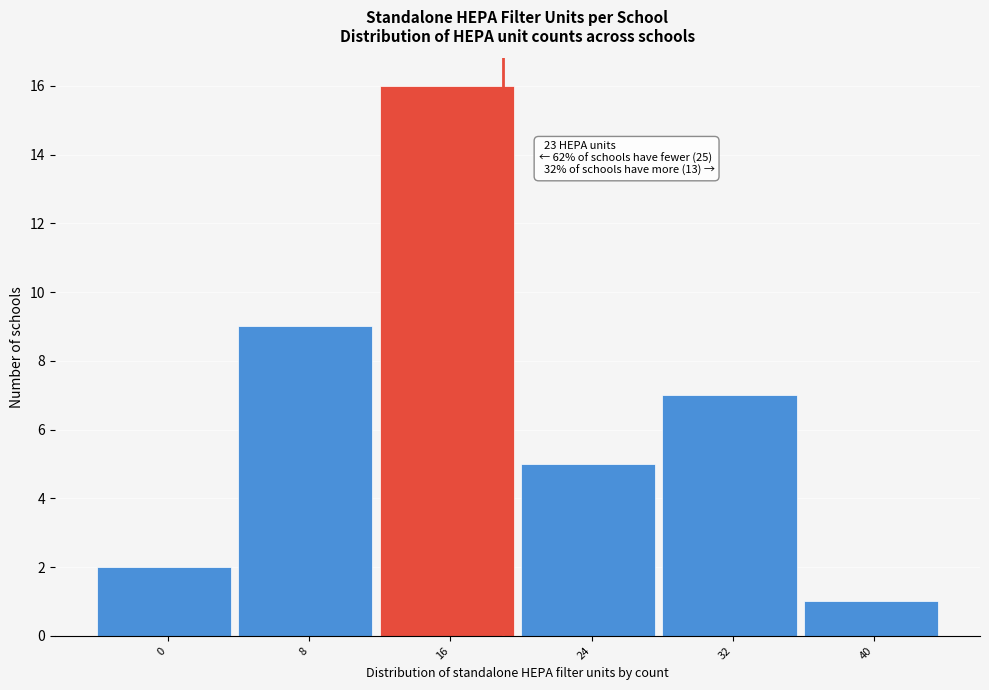

Reading left to right, transcribe all the data shown in this chart.

0=2	8=9	16=16	24=5	32=7	40=1